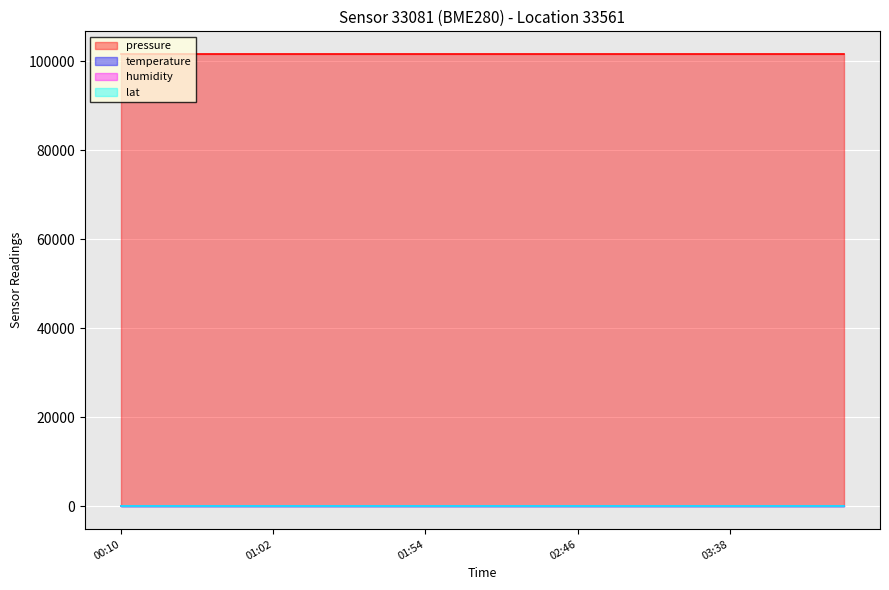

How many lines are shown in the chart?

4